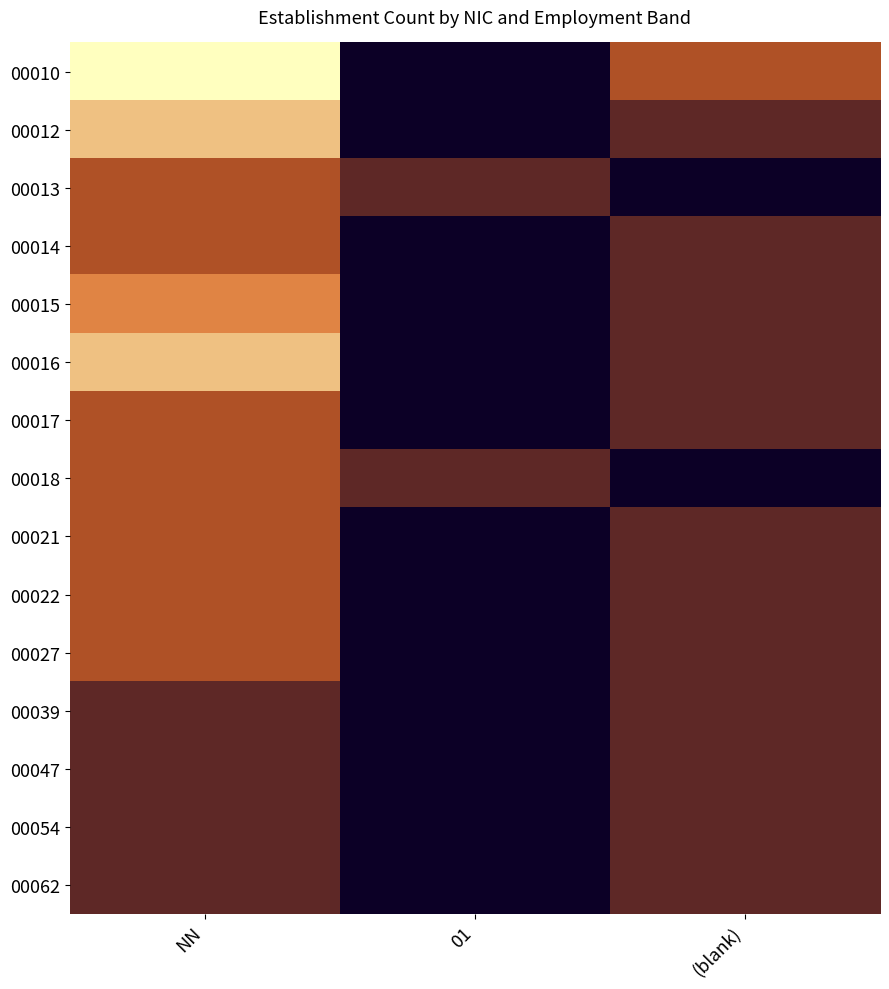

At which category is the sum across all series the highest?

NN